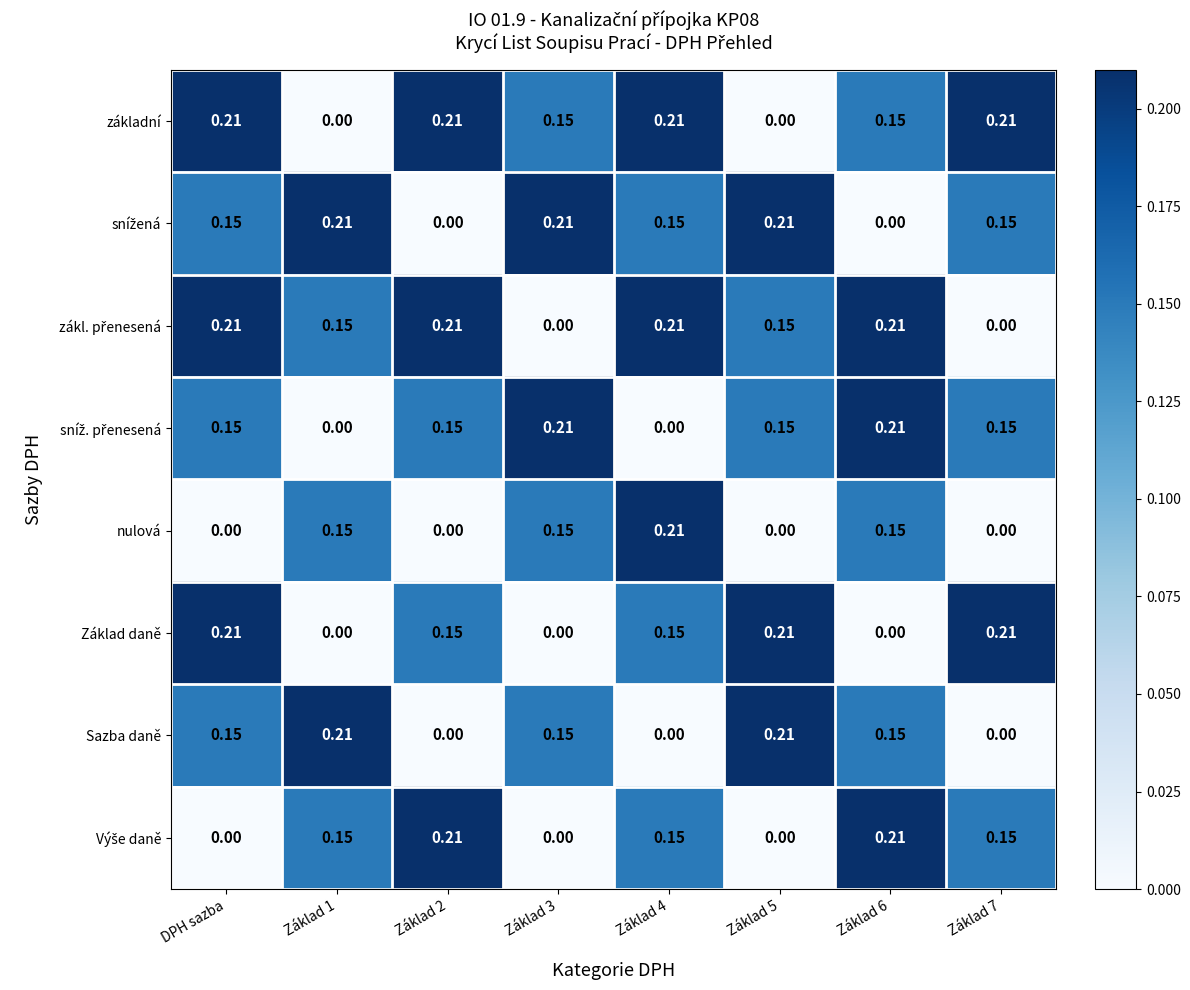

Is the value of Sazba daně at Základ 3 greater than the value of základní at Základ 4?

No